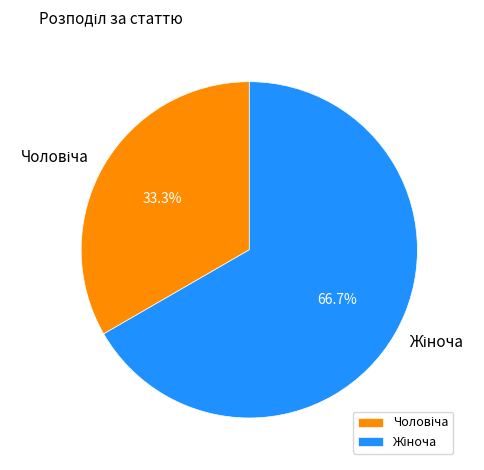

Is there any slice that represents more than half of the pie?

Yes